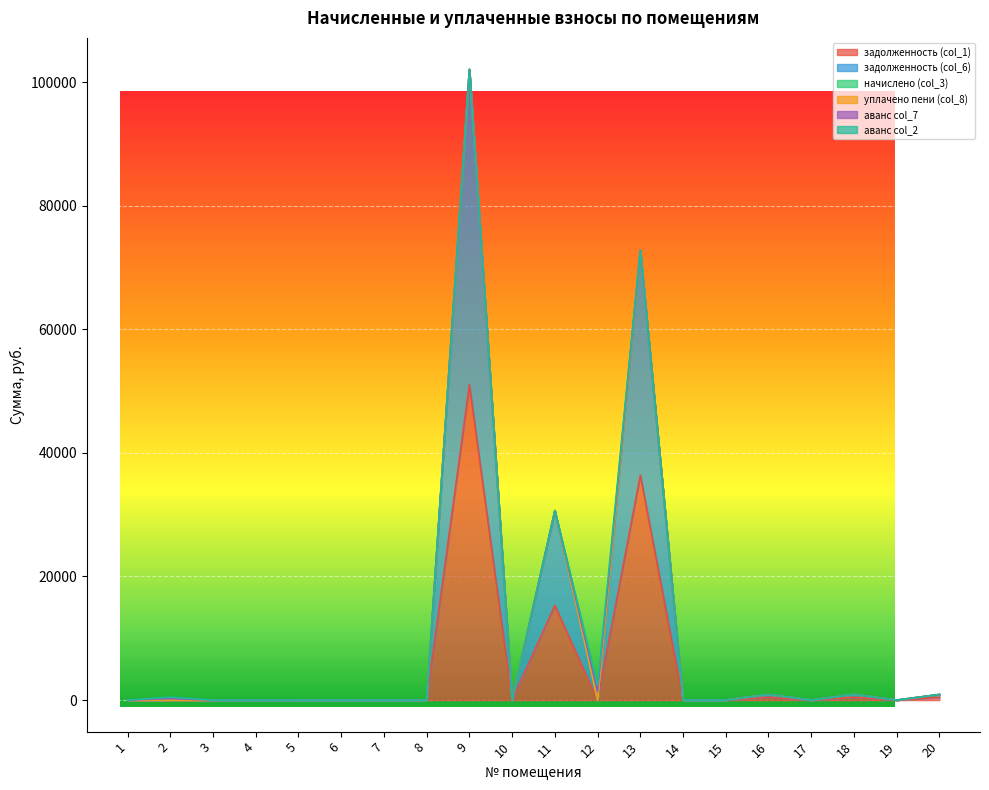

Does the chart display data point markers on the line(s)?

No